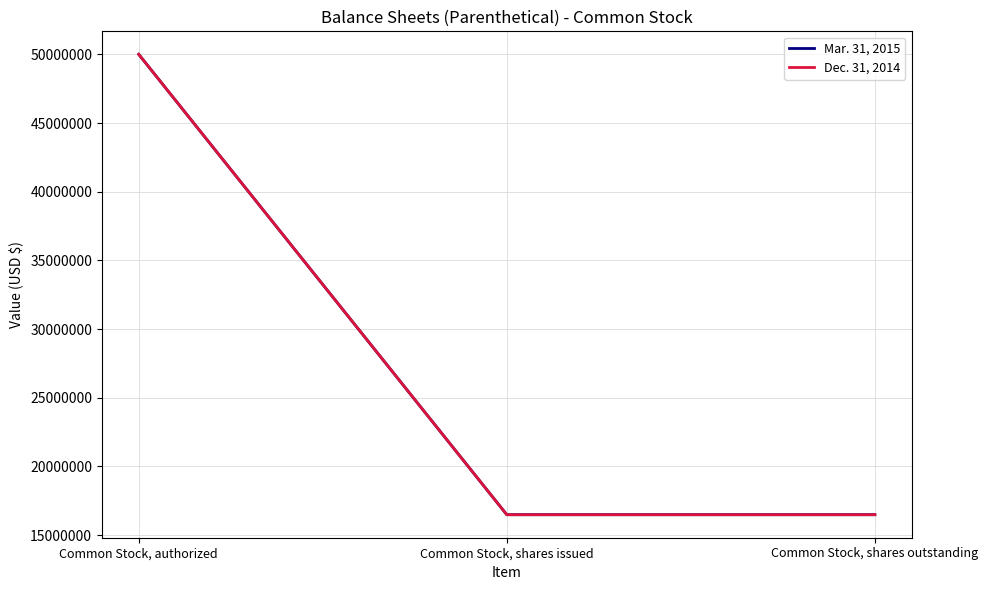

Rank the series by their maximum value, from lowest to highest.

Mar. 31, 2015, Dec. 31, 2014